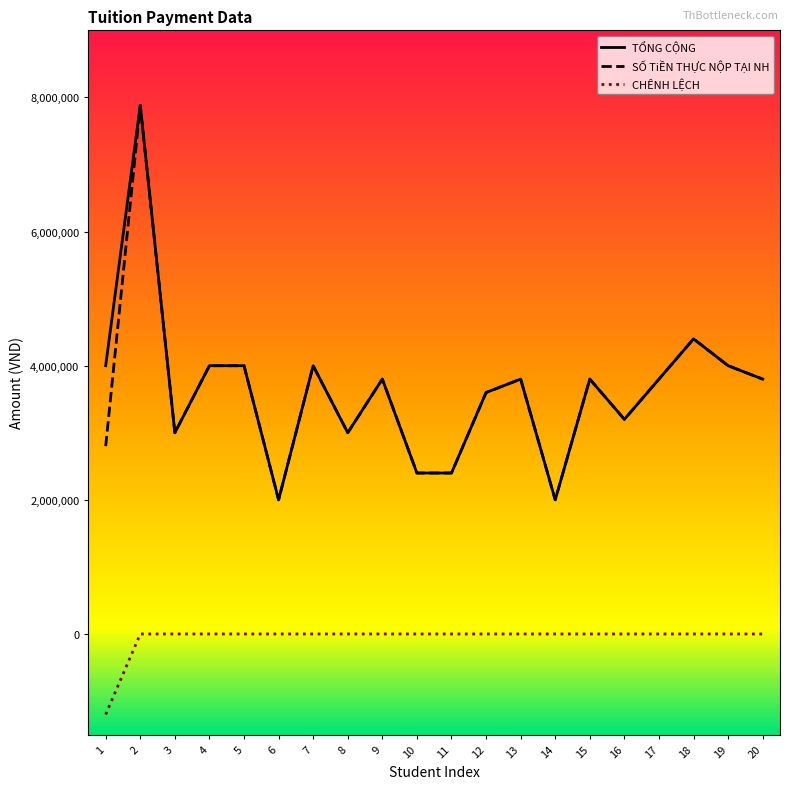

True or false: CHÊNH LỆCH and TỔNG CỘNG intersect in this chart.

False